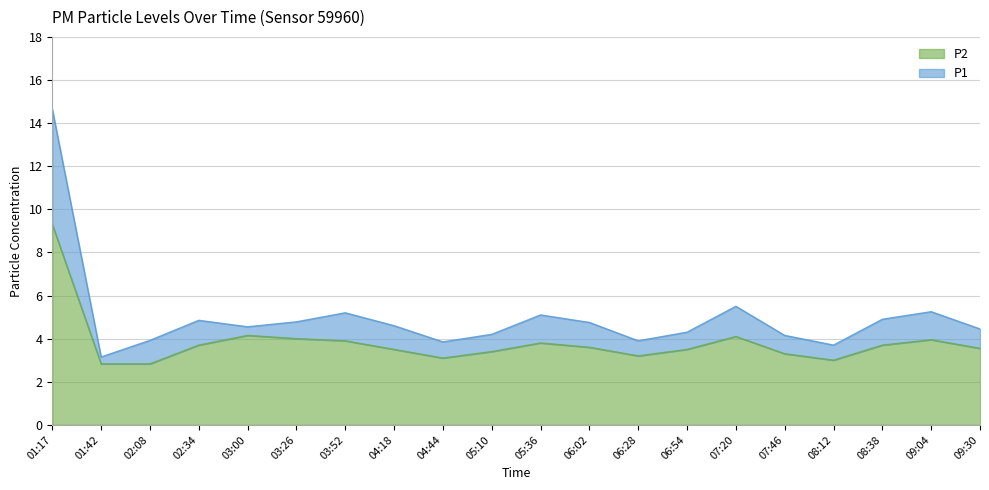

Is the value of P1 at 06:02 greater than the value of P2 at 05:10?

Yes